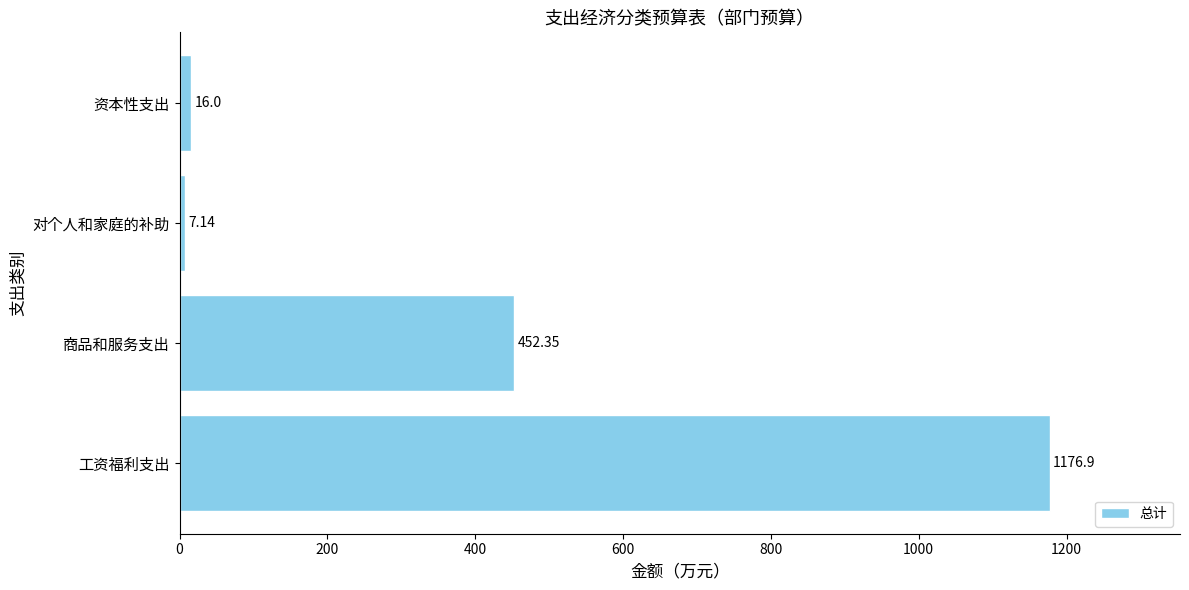

Which category has the lowest value across all series?

对个人和家庭的补助